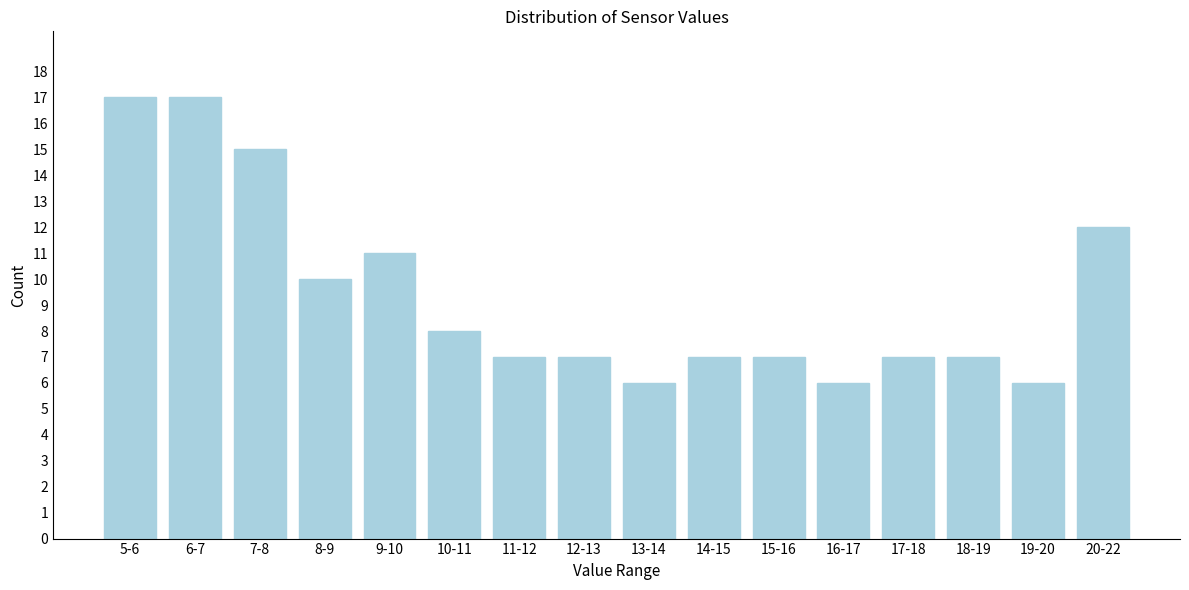

Reading left to right, extract all data points from this chart.

5-6=17	6-7=17	7-8=15	8-9=10	9-10=11	10-11=8	11-12=7	12-13=7	13-14=6	14-15=7	15-16=7	16-17=6	17-18=7	18-19=7	19-20=6	20-22=12